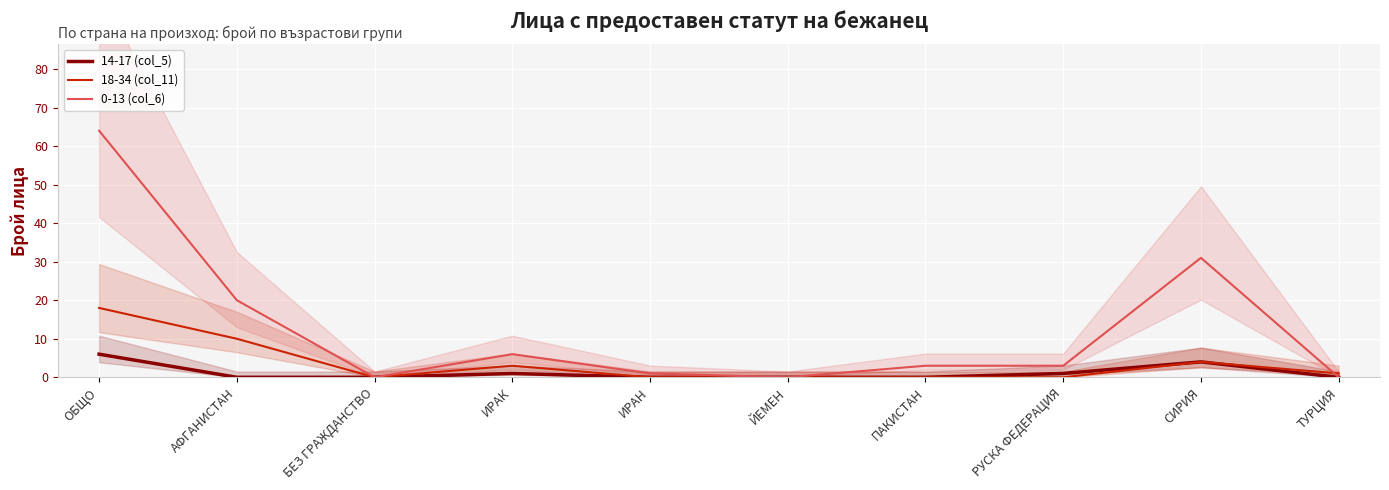

At which category is the sum across all series the highest?

ОБЩО